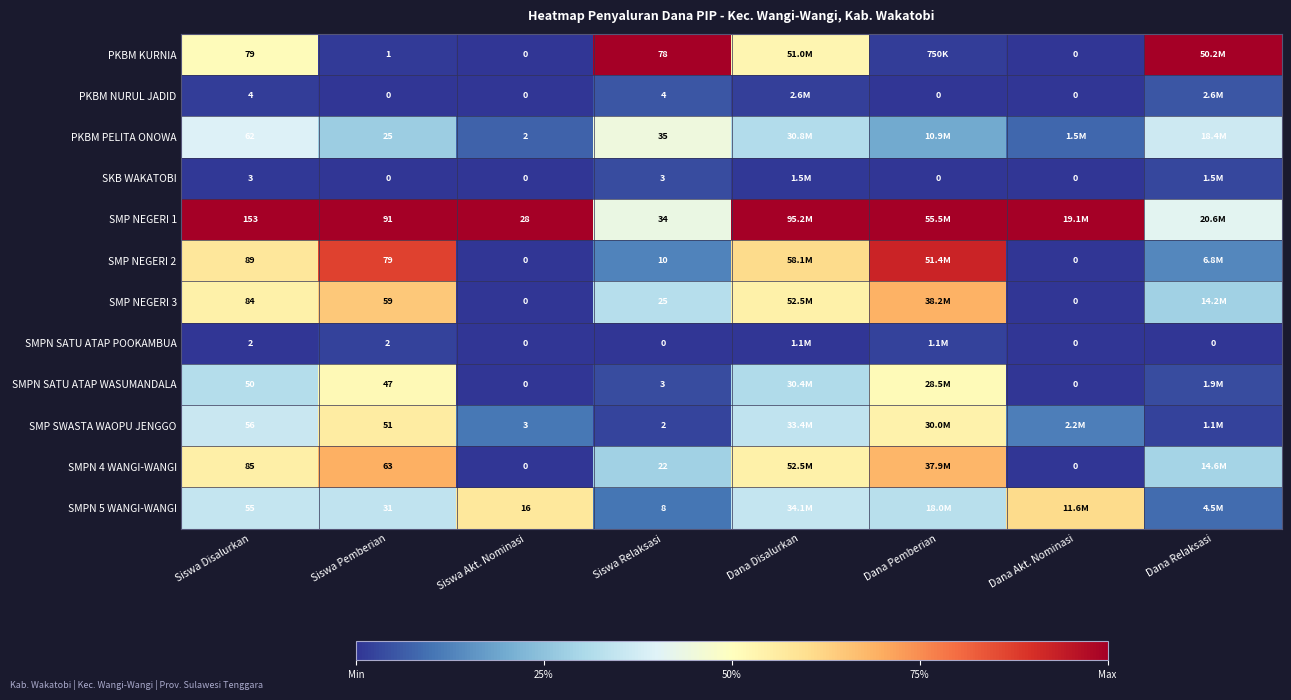

The SMPN 4 WANGI-WANGI series shows 0.1 at Siswa Relaksasi. True or false?

False